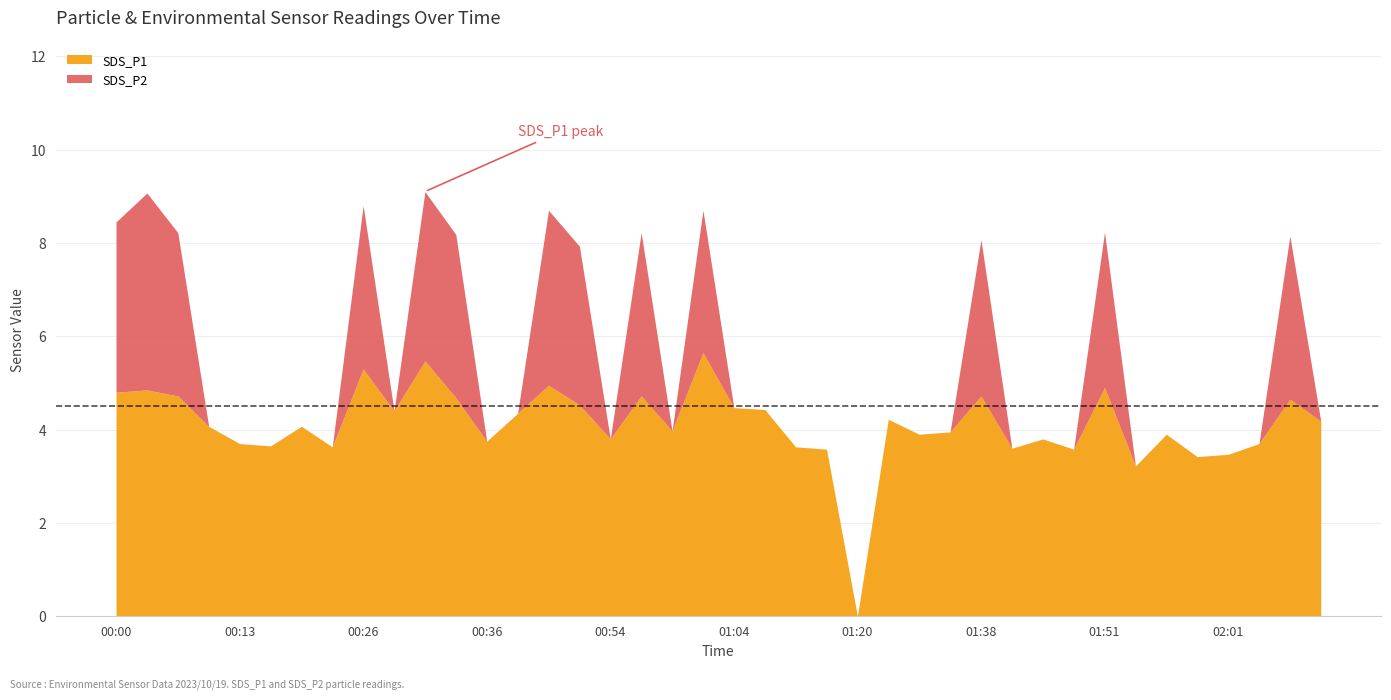

Where is the first local minimum for SDS_P1?

00:15